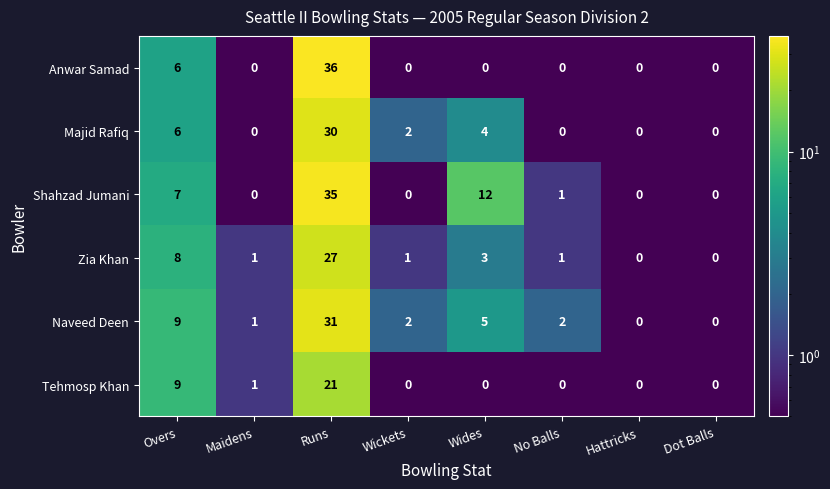

True or false: Naveed Deen has a value of 0 at No Balls.

False